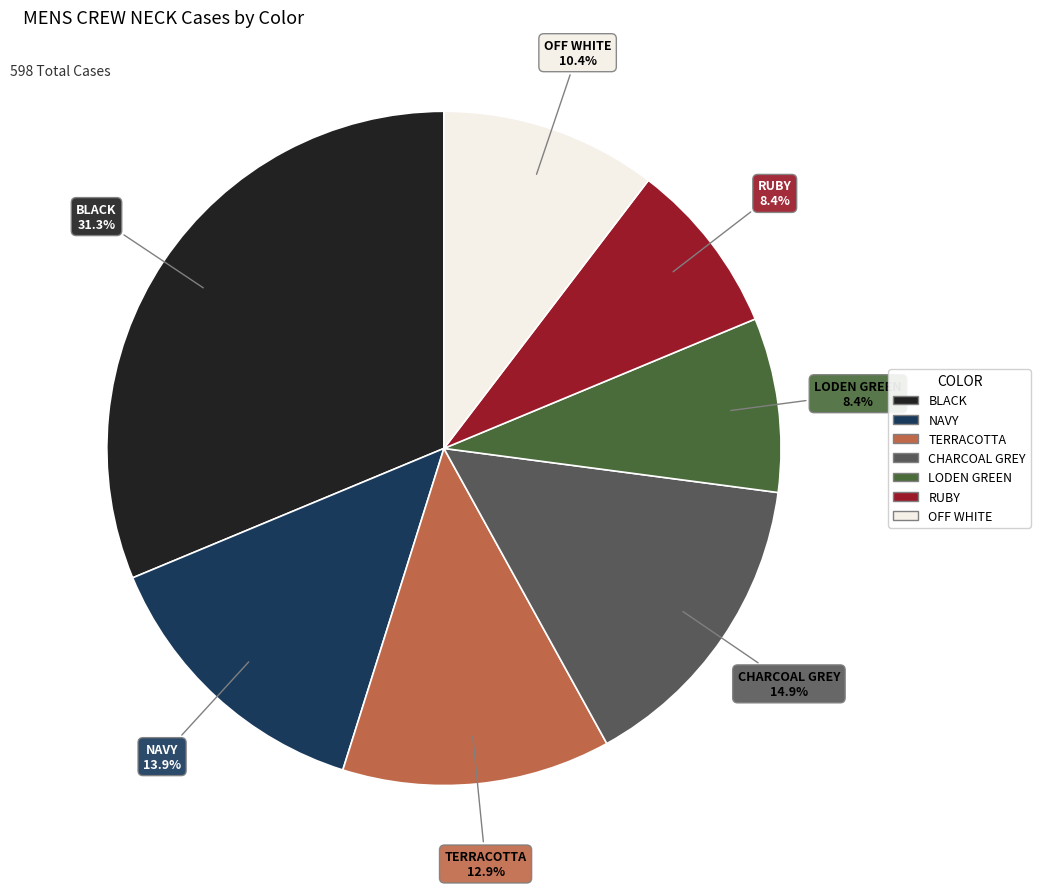

Is it true that NAVY is 14% of the pie?

True